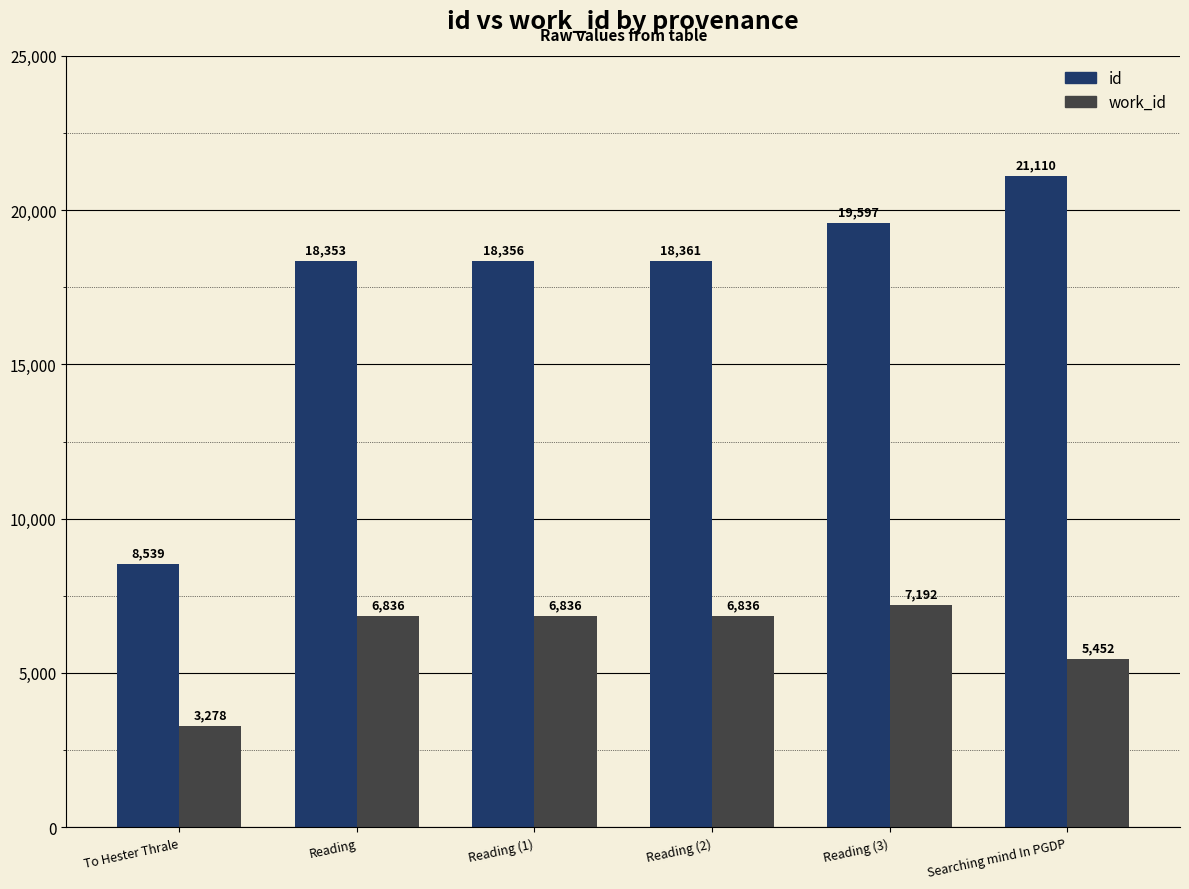

Reading left to right, extract all data points from this chart.

id: 8539	18353	18356	18361	19597	21110
work_id: 3278	6836	6836	6836	7192	5452